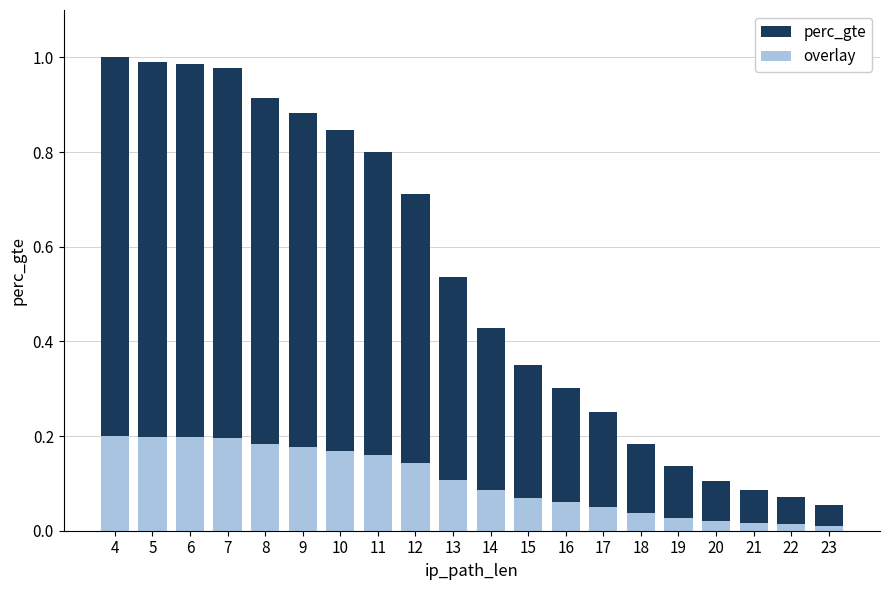

Is it true that perc_gte equals 0.6 at 14?

False